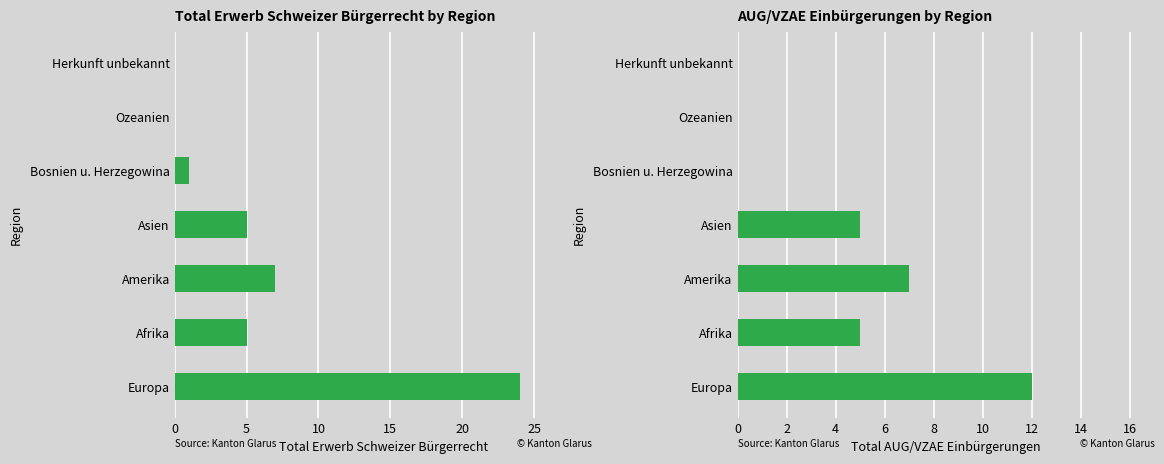

List the series in order of their overall mean, lowest first.

Total AUG/VZAE, Total Erwerb